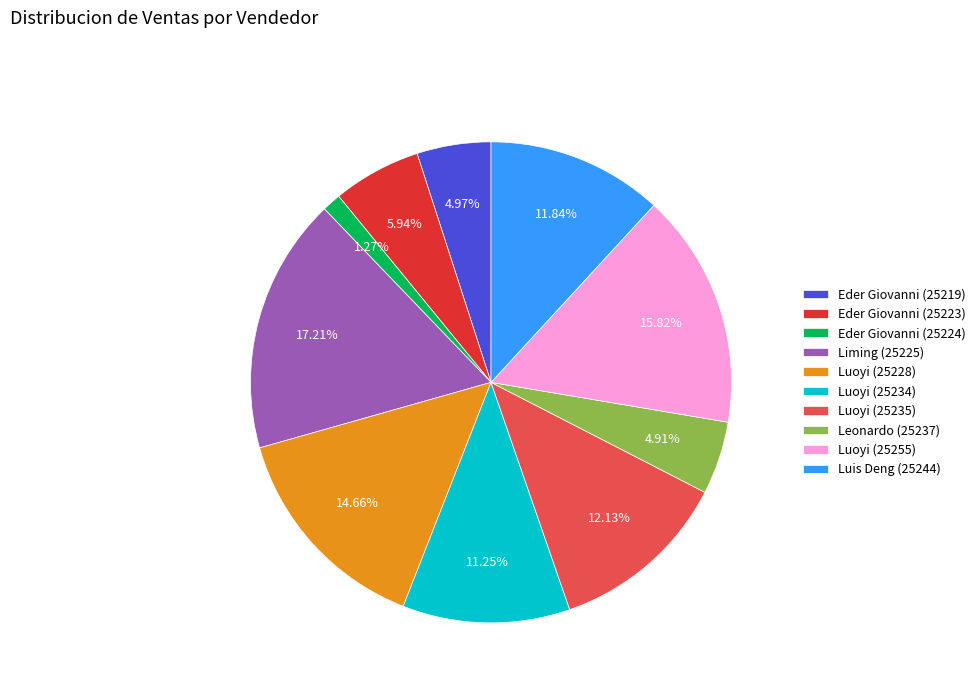

The Luoyi (25228) slice represents 27% of the pie. True or false?

False